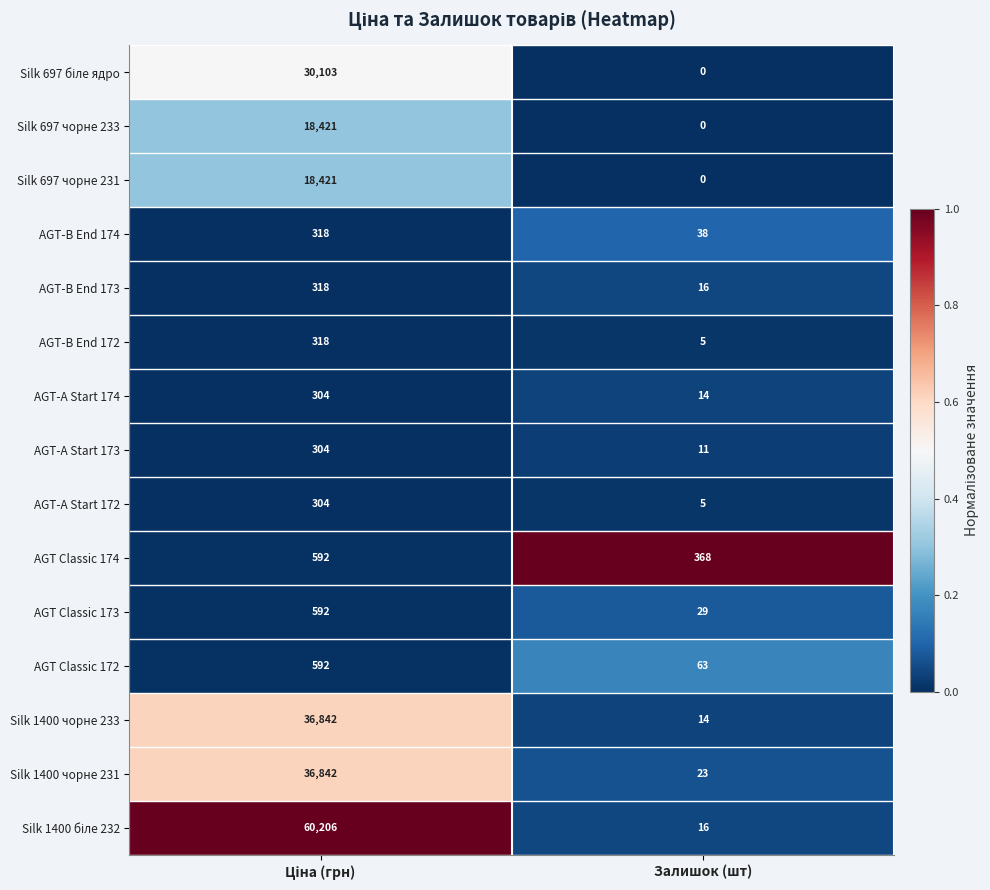

The AGT-B End 172 series shows 2 at Залишок (шт). True or false?

False